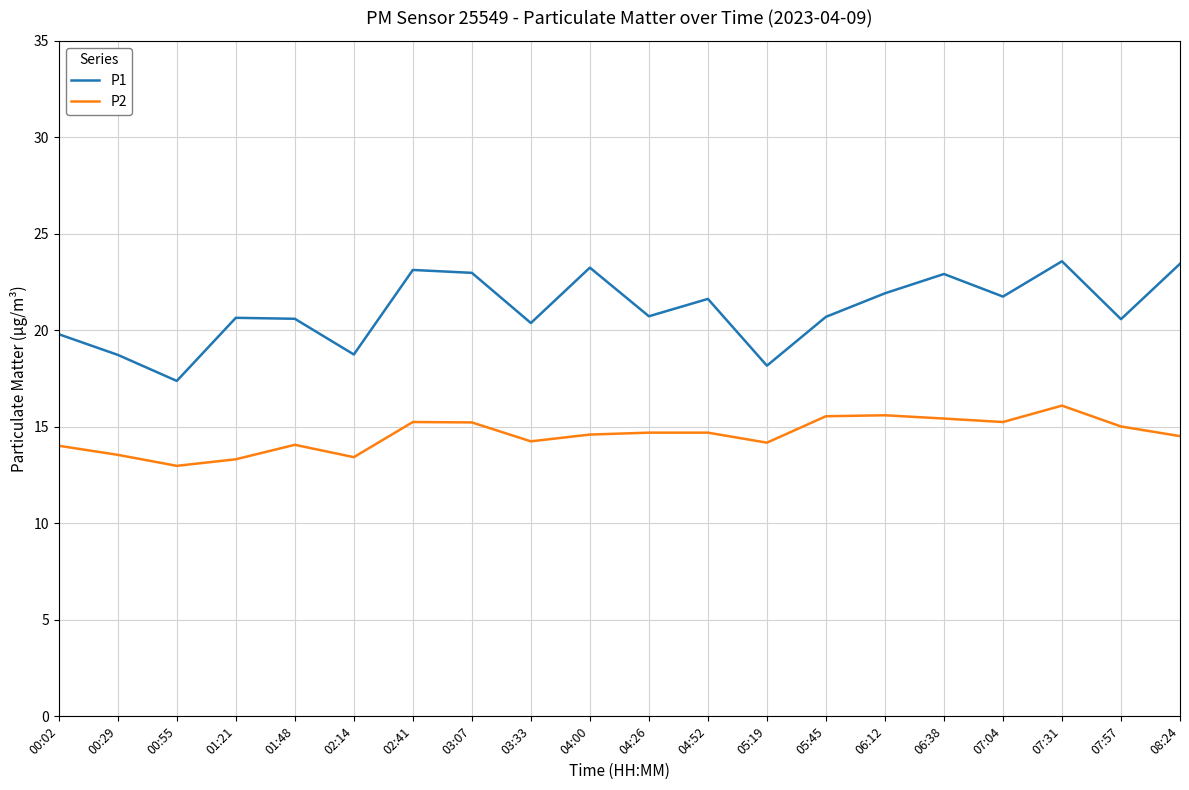

Rank the series by their maximum value, from highest to lowest.

P1, P2